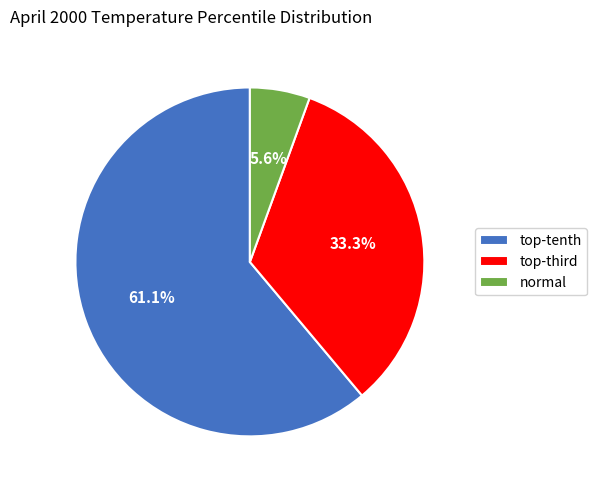

Count the number of slices in the pie.

3